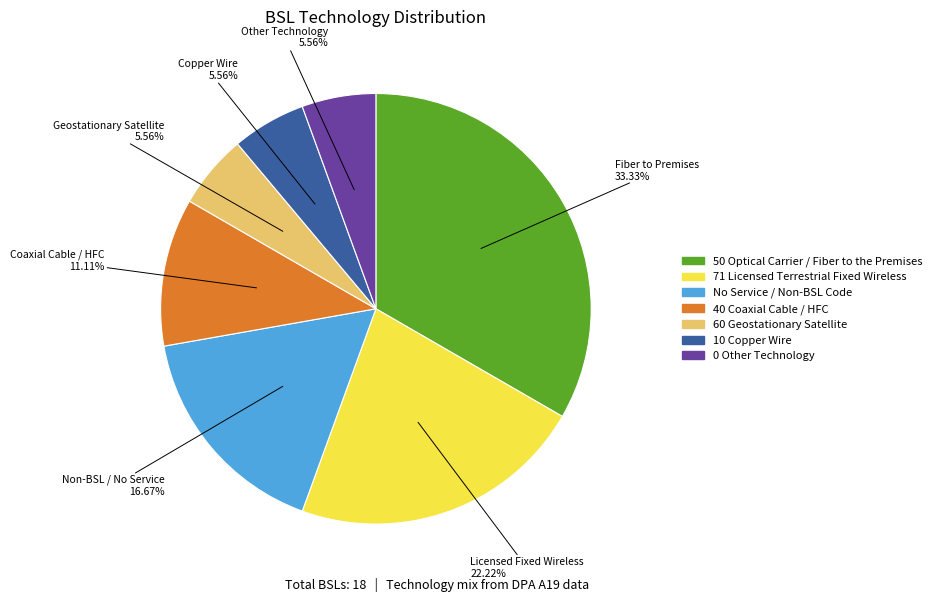

Between 10 Copper Wire and 50 Optical Carrier / Fiber to the Premises, which is larger?

50 Optical Carrier / Fiber to the Premises